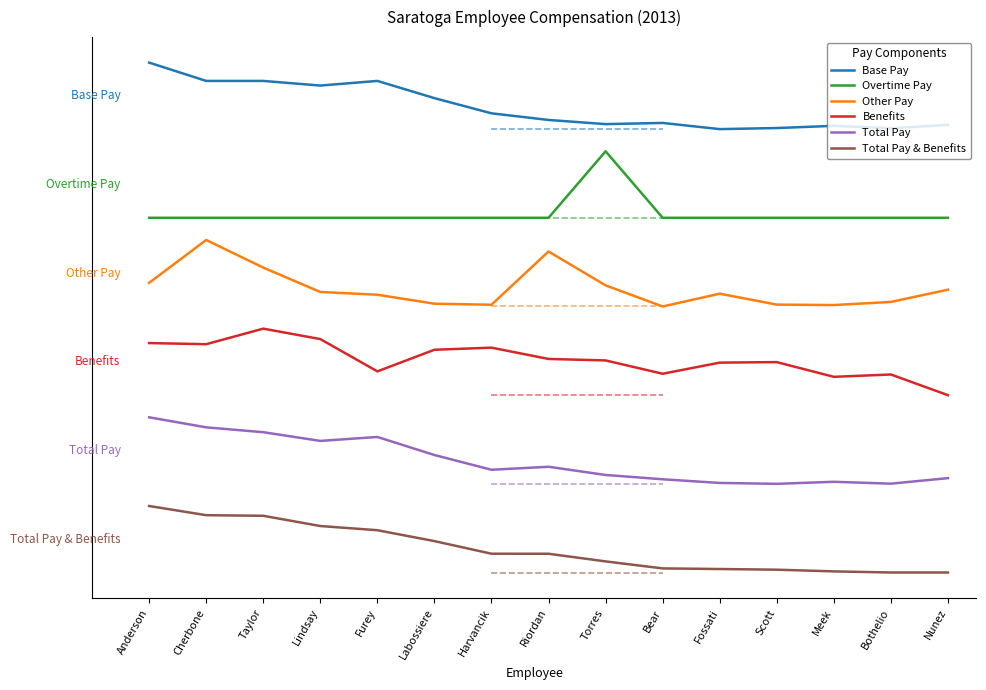

Does the chart display data point markers on the line(s)?

No